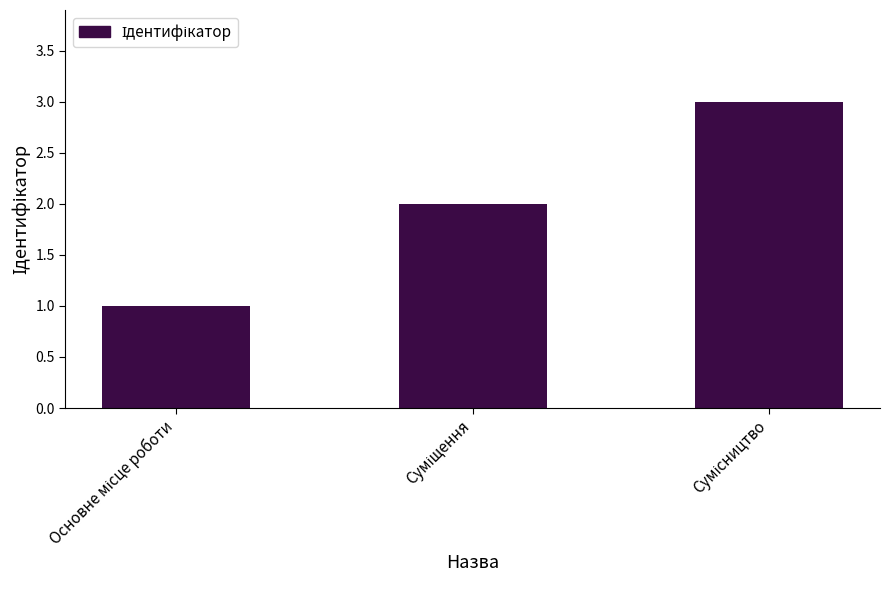

What is the greatest value displayed?

3